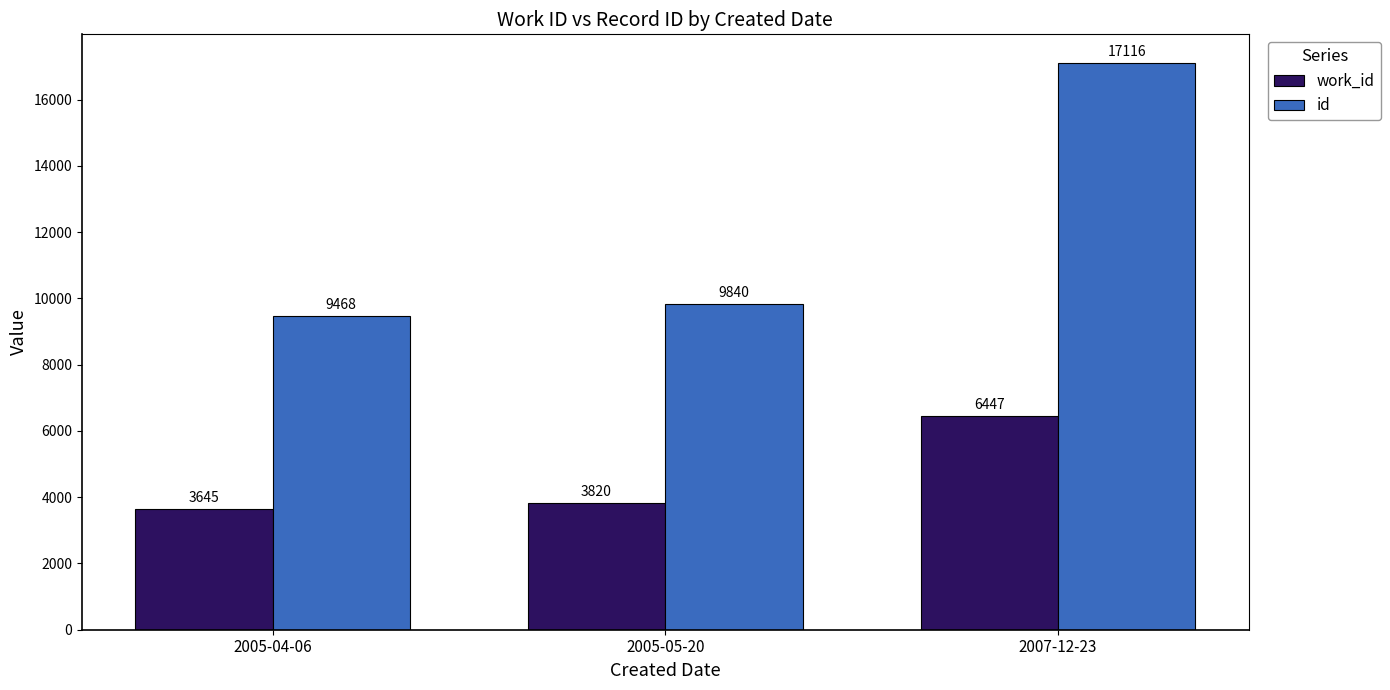

Reading left to right, list all the values displayed in this chart.

work_id: 3645	3820	6447
id: 9468	9840	17116